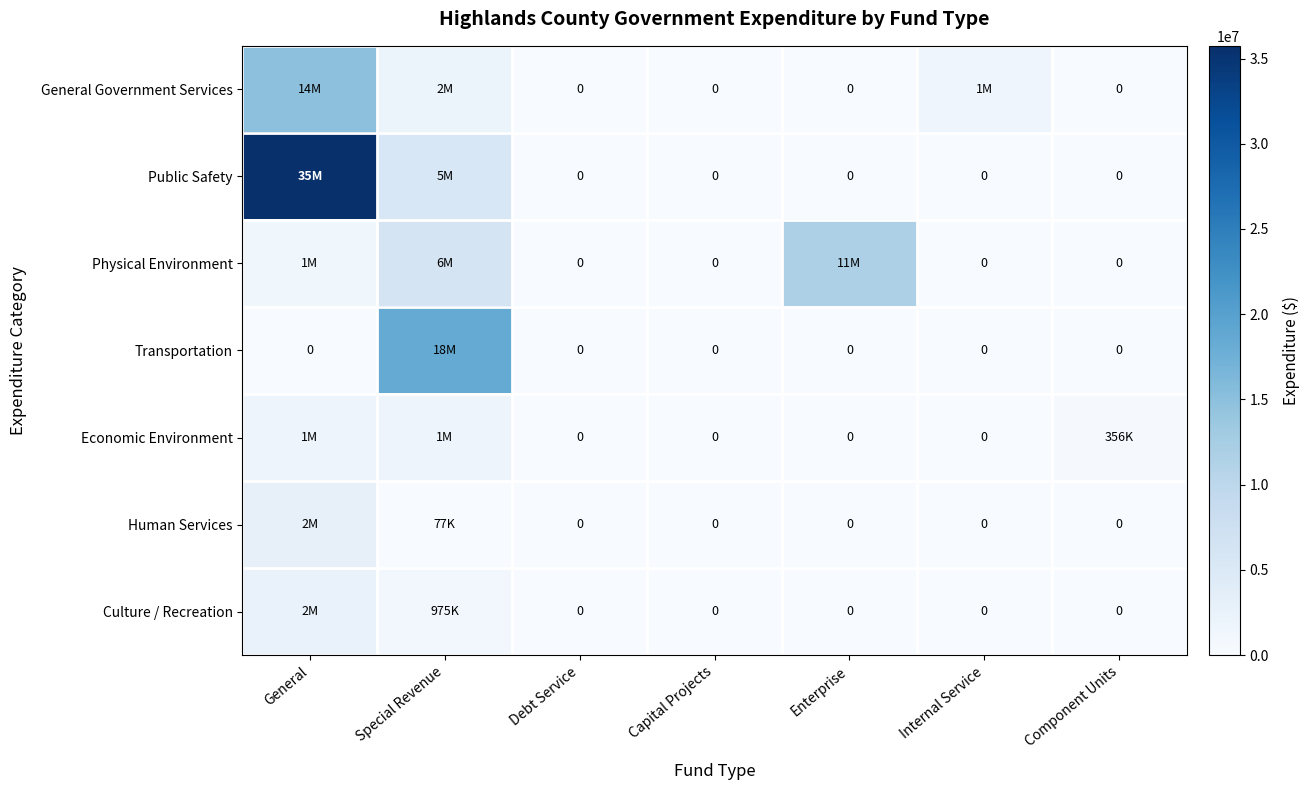

Is it true that Culture / Recreation equals 1034800 at Component Units?

False